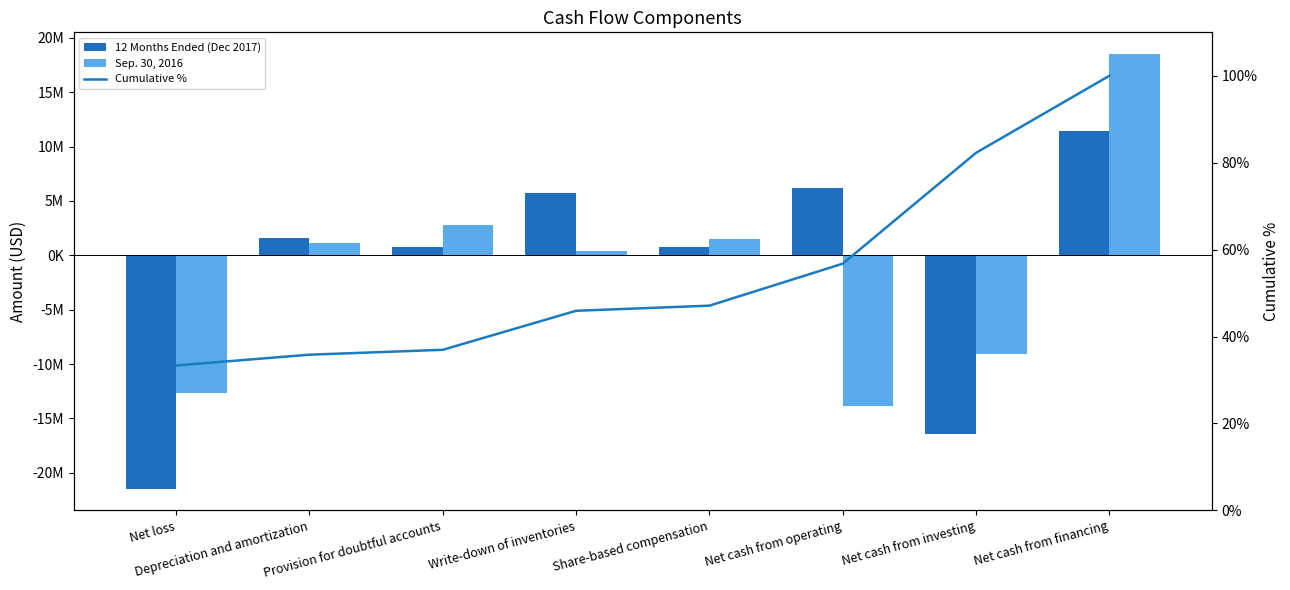

Reading right to left, what are all the values shown in this chart?

12 Months Ended (Dec 2017): 11406876.0	-16415509.0	6216914.0	759292.0	5776891.0	725375.0	1592322.0	-21467341.0
Sep. 30, 2016: 18511360.0	-9114216.0	-13887336.0	1462197.0	439068.0	2779497.0	1117741.0	-12652194.0
Cumulative %: 100.0	82.3	56.8	47.1	45.9	37.0	35.8	33.4